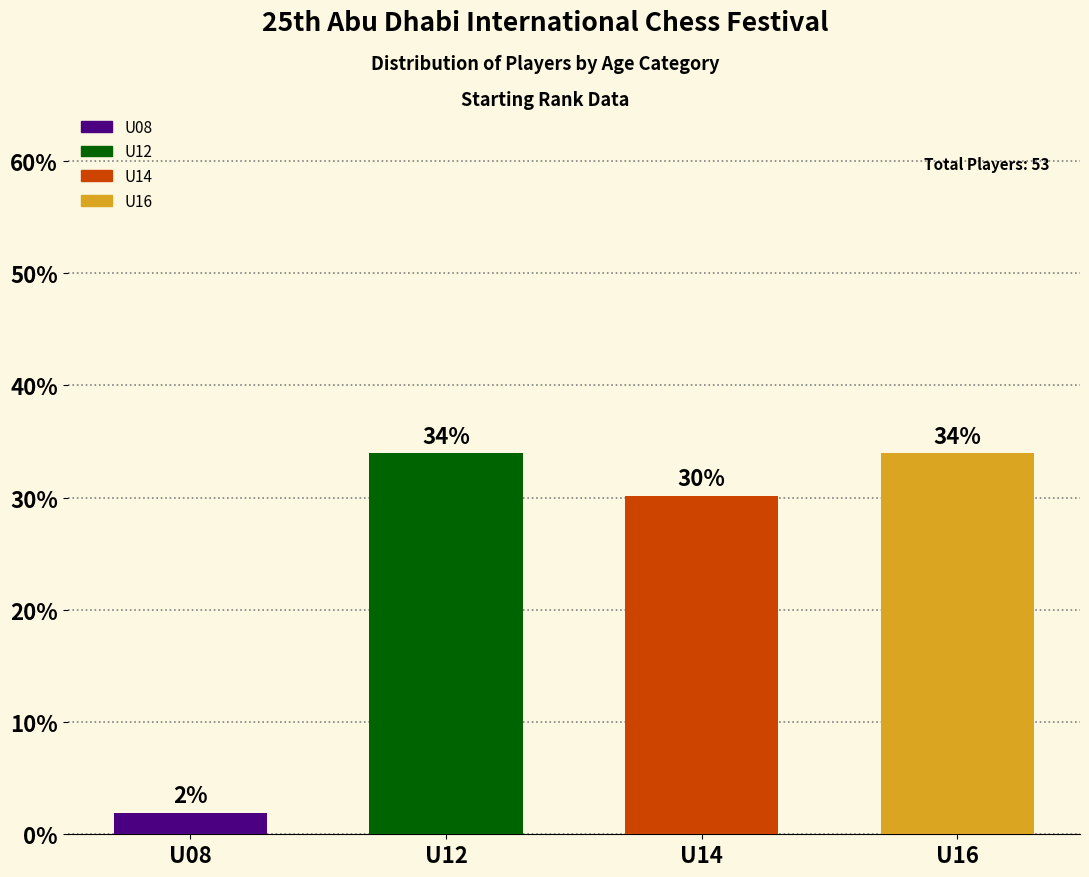

Count the number of values greater than 33.

2